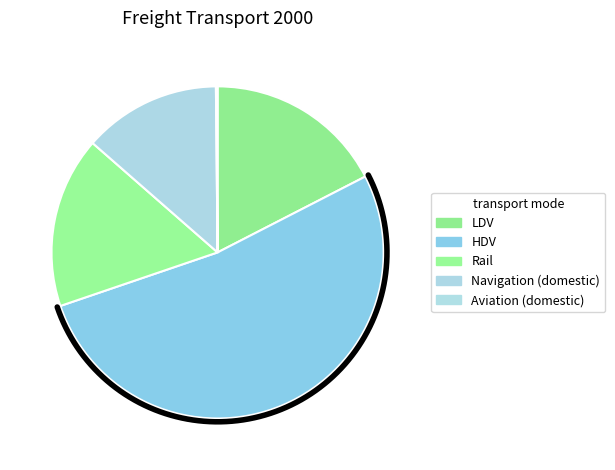

What is the smallest slice in the pie chart?

Aviation (domestic)